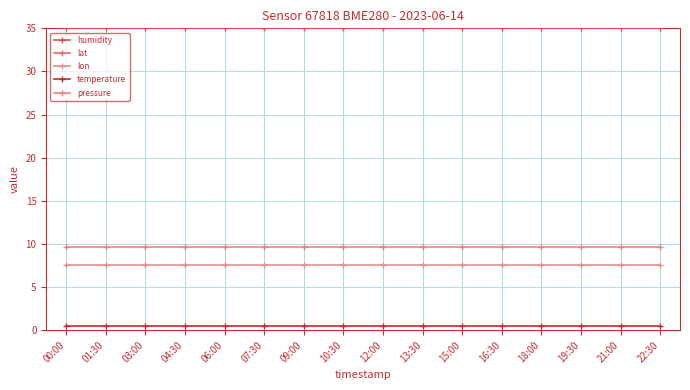

At how many categories does at least one series exceed 47?

16